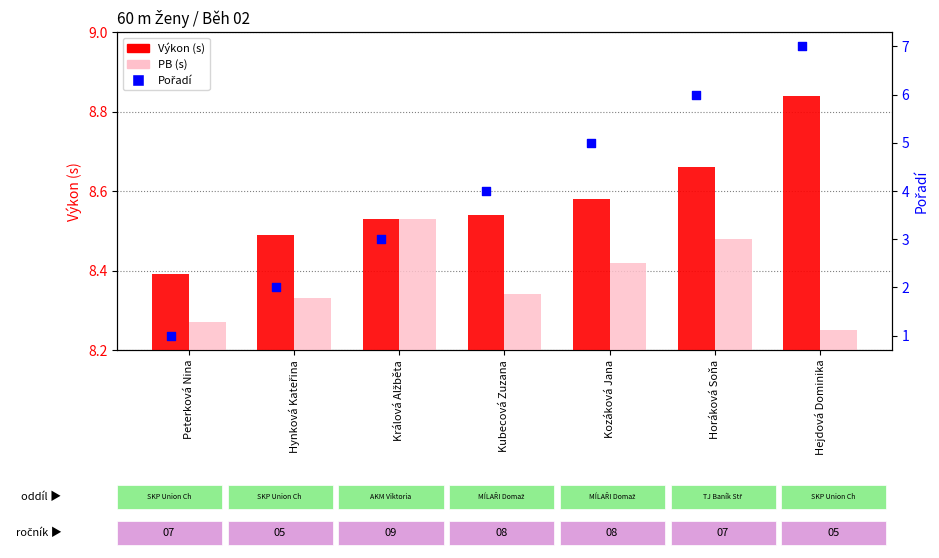

Which series contains the lowest Y value?

Pořadí